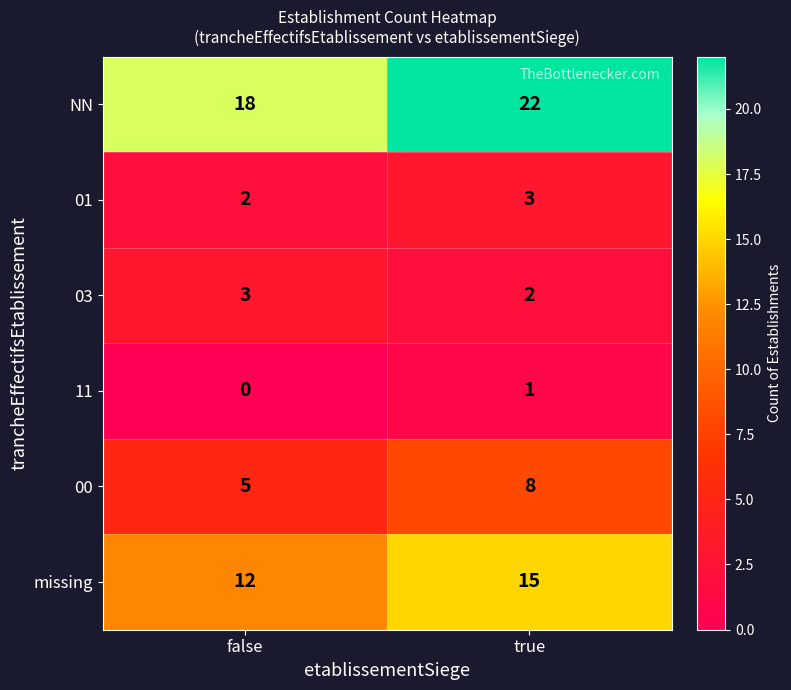

What is the total value across all series at false?

40